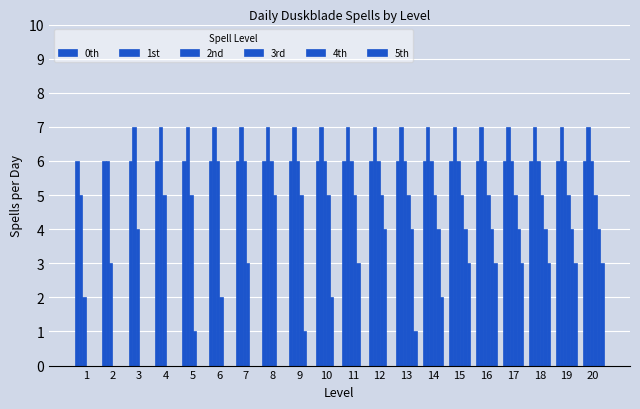

Is it true that 2nd equals 6 at 13?

True